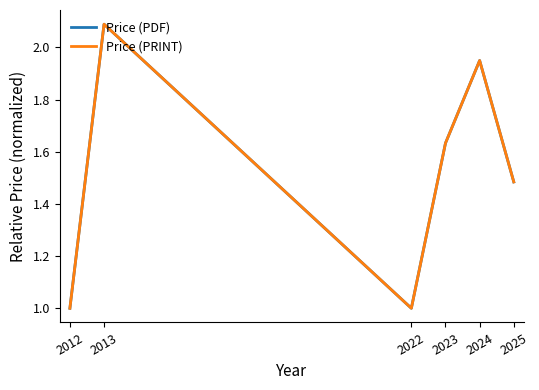

Rank the series at 2013 from highest to lowest value.

Price (PDF), Price (PRINT)